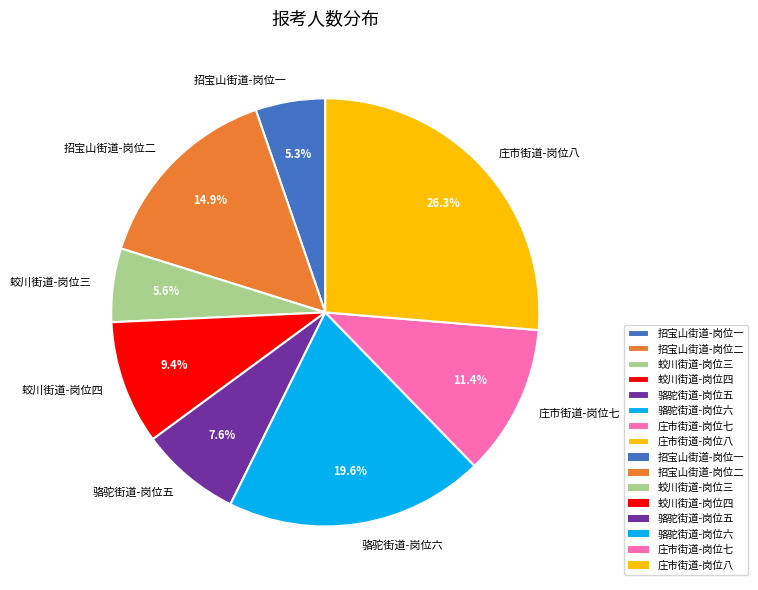

Is it true that 庄市街道-岗位八 is 37% of the pie?

False